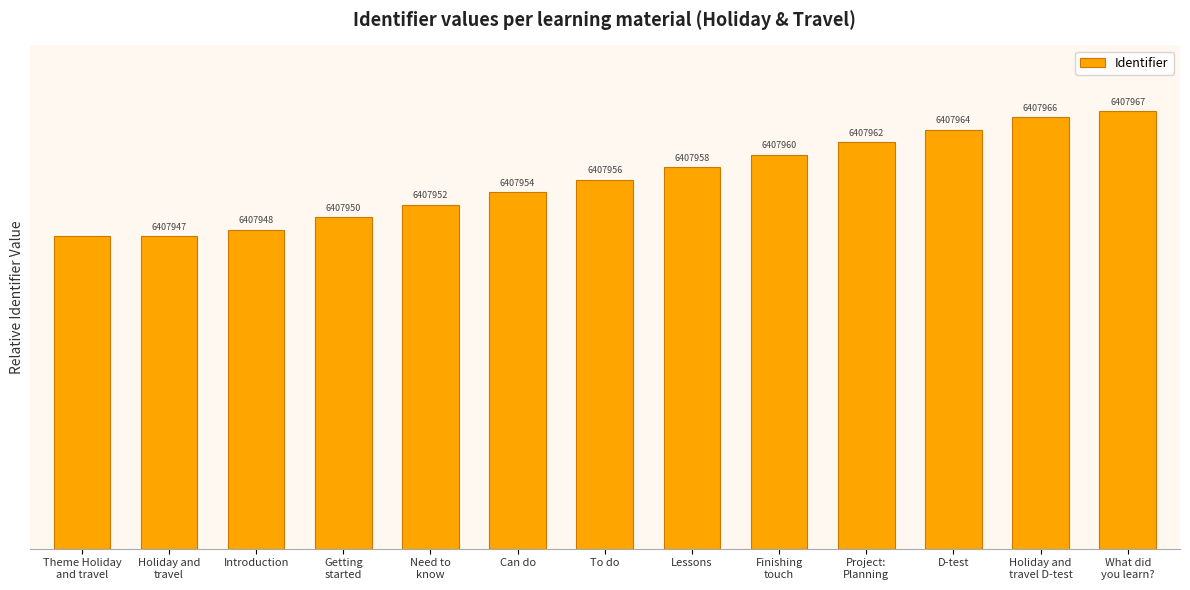

Are the bars horizontal?

No